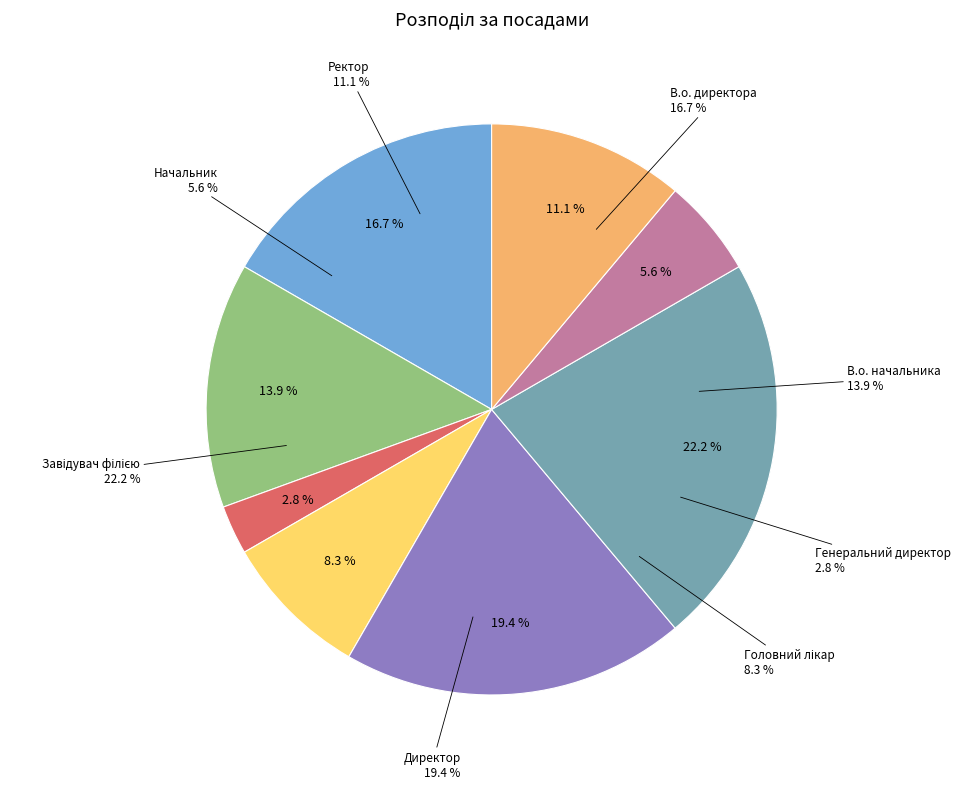

What percentage is the В.о. начальника slice, to the nearest percent?

14%